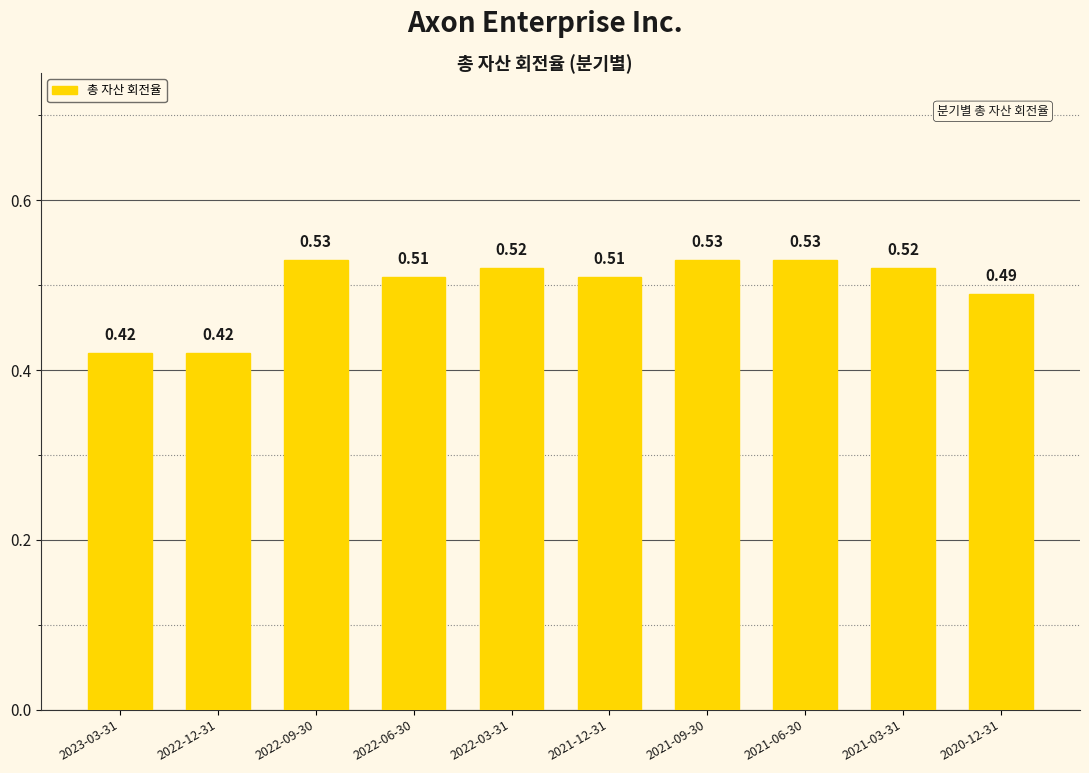

What is the change in value from 2022-12-31 to 2021-06-30?

+0.1